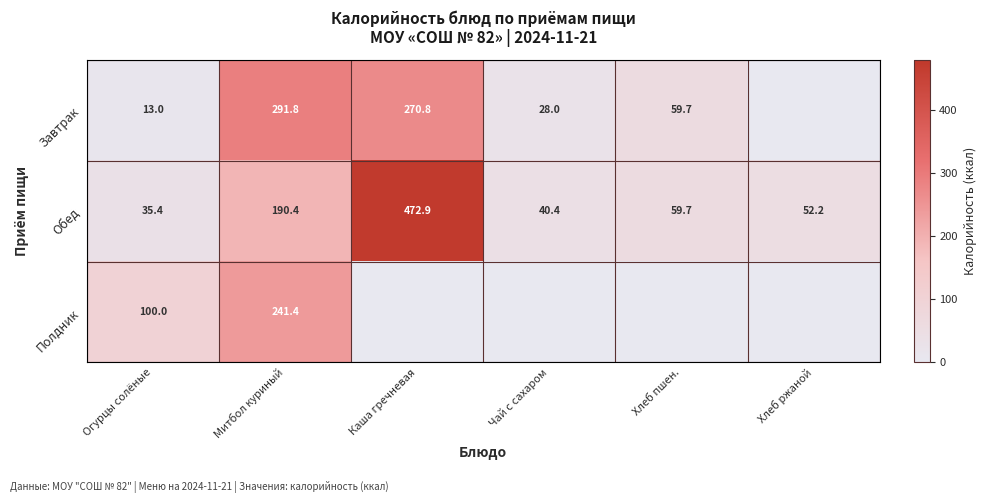

At which category does the chart reach its peak across all series?

Каша гречневая